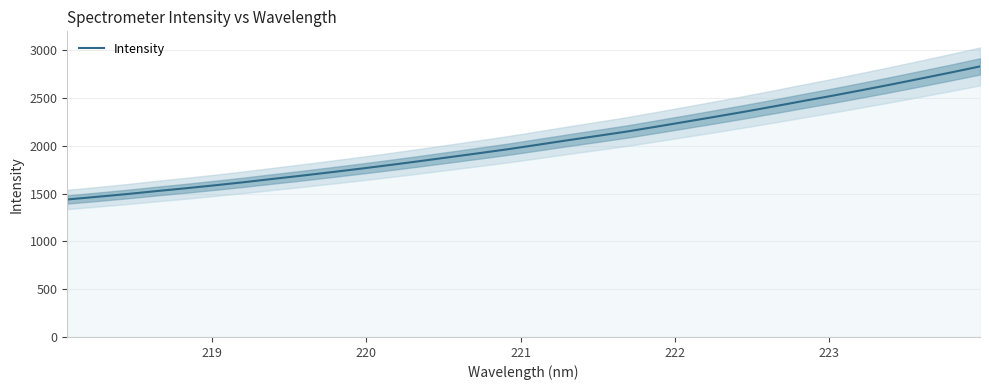

What is the maximum value for Intensity?

2832.6